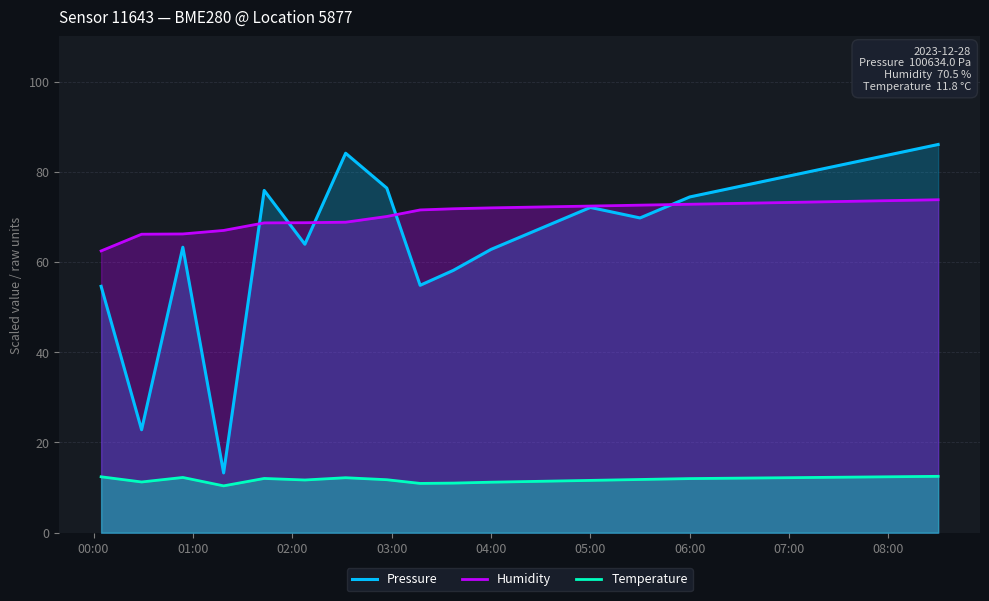

Does the chart display data point markers on the line(s)?

No